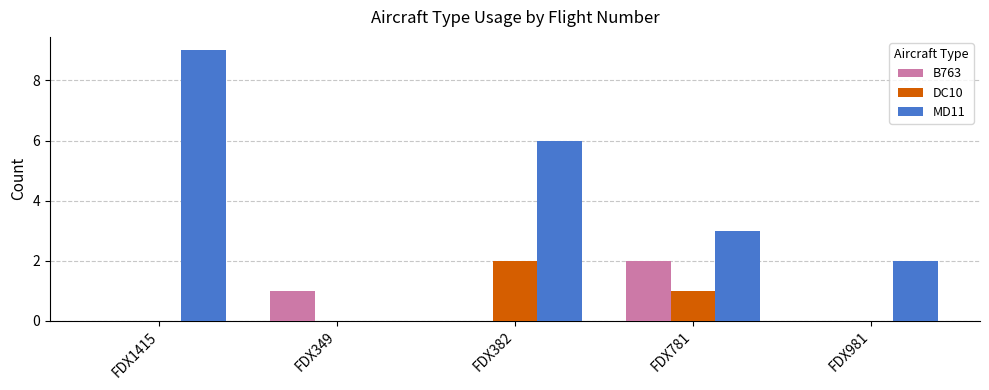

At which category is the sum across all series the highest?

FDX1415